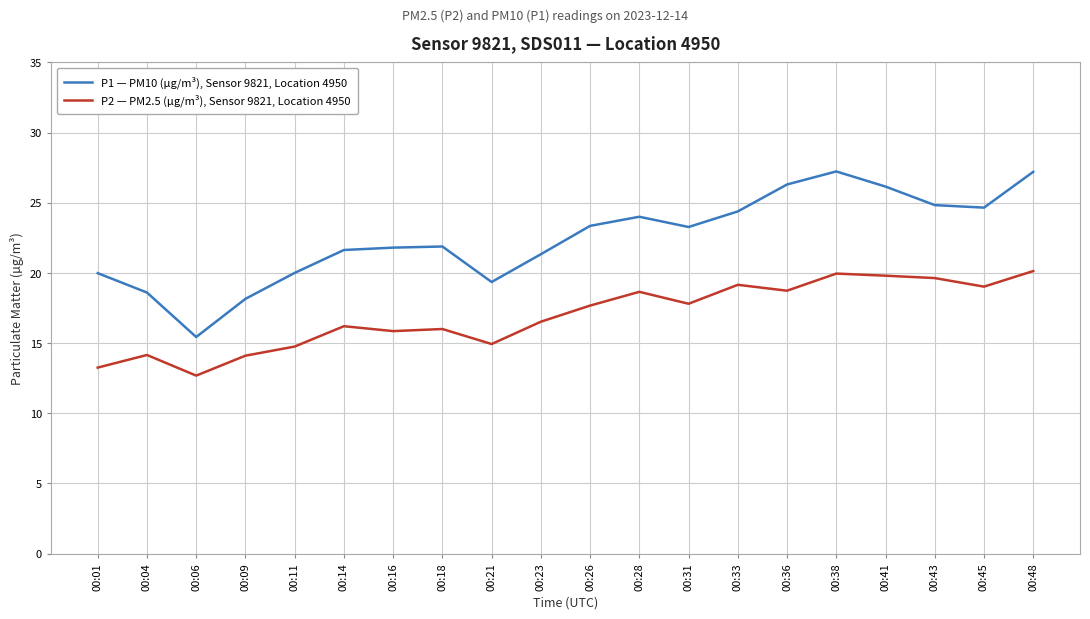

Is the value of P1 — PM10 (µg/m³), Sensor 9821, Location 4950 at 00:18 greater than the value of P2 — PM2.5 (µg/m³), Sensor 9821, Location 4950 at 00:38?

Yes